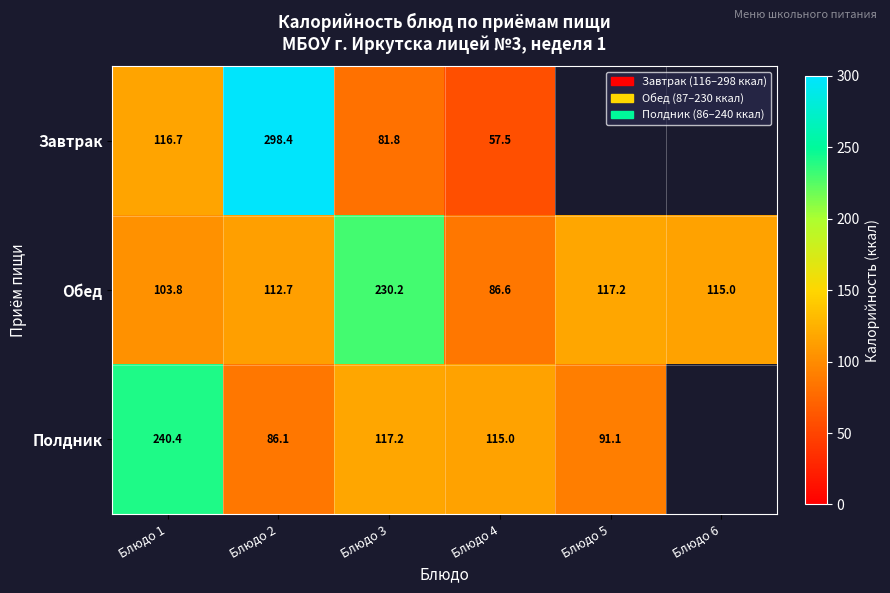

Where does the Обед series first go above 115?

Блюдо 3